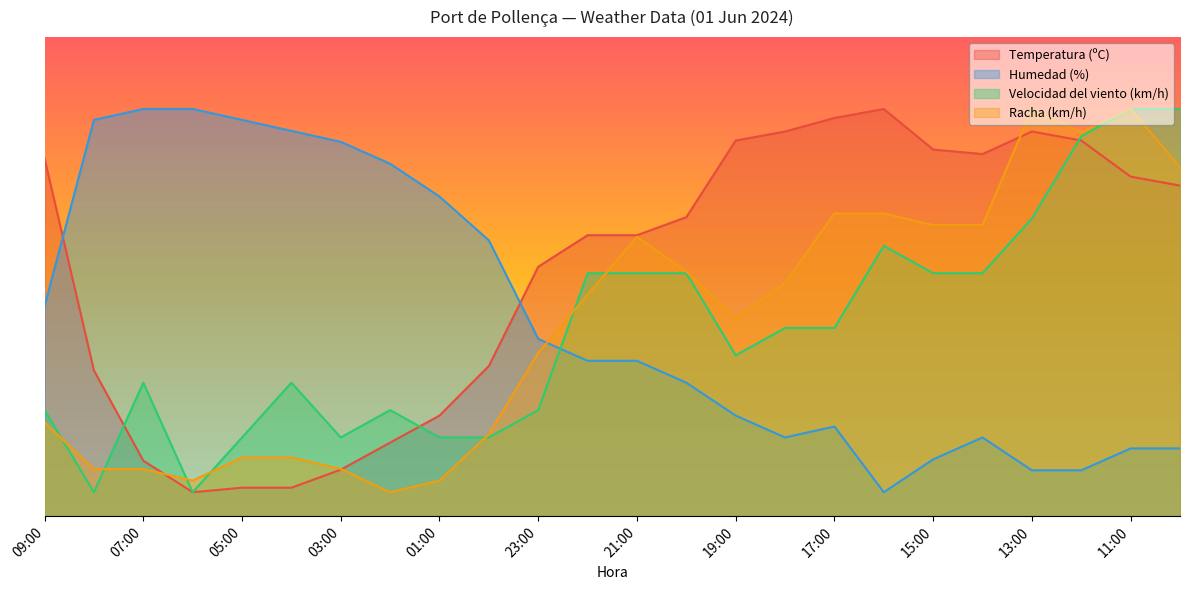

The Racha (km/h) series shows 25.9 at 18:00. True or false?

False